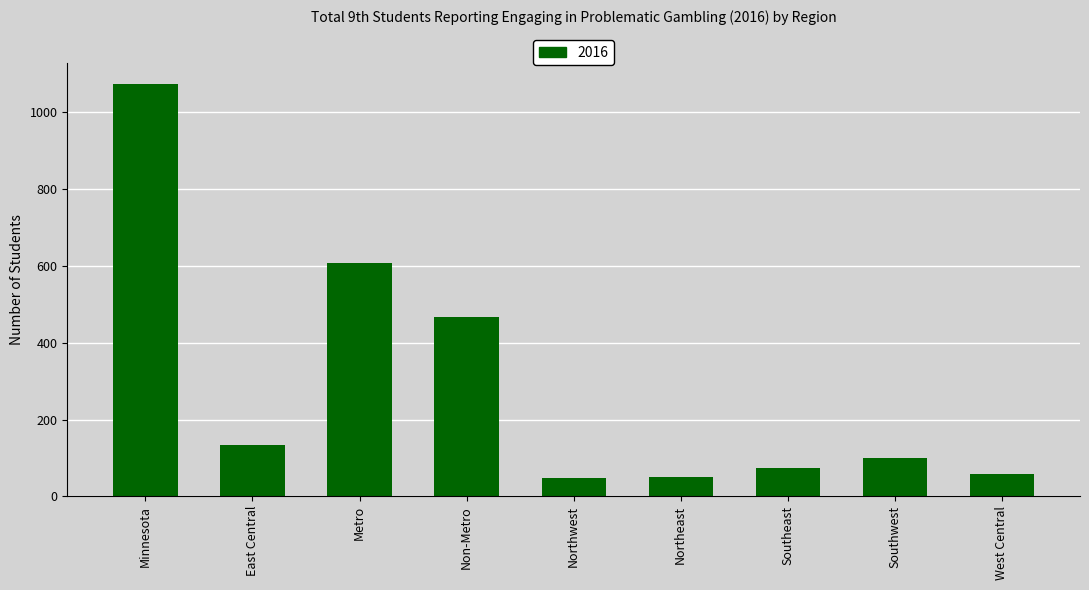

Between Northwest and Southeast, which is larger?

Southeast